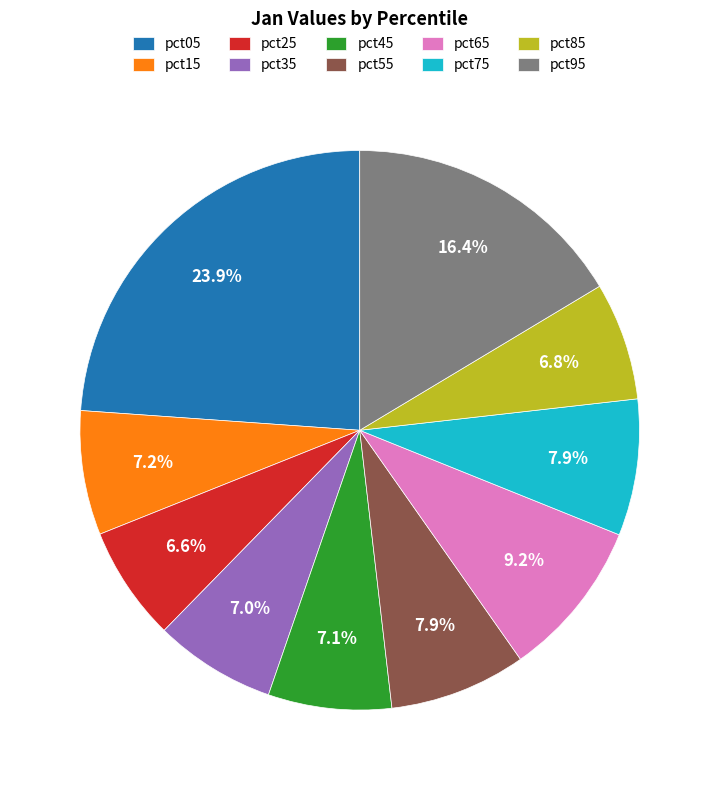

The pct75 slice represents 17% of the pie. True or false?

False